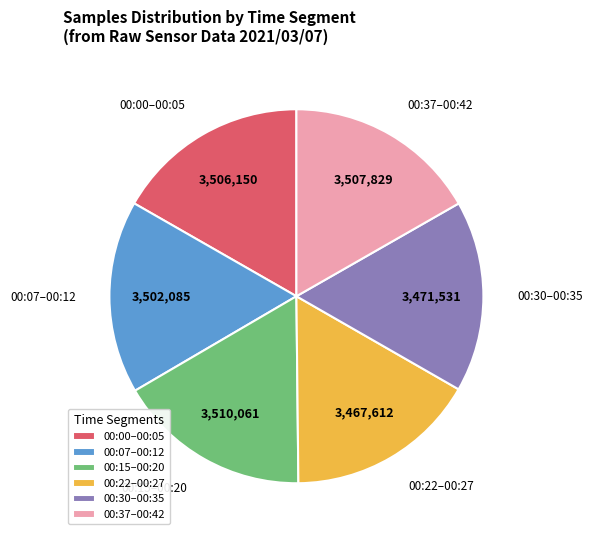

How many segments does this pie chart have?

6